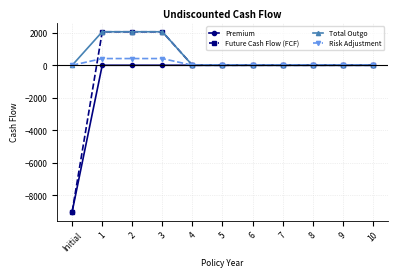

Count the number of data series in this chart.

4